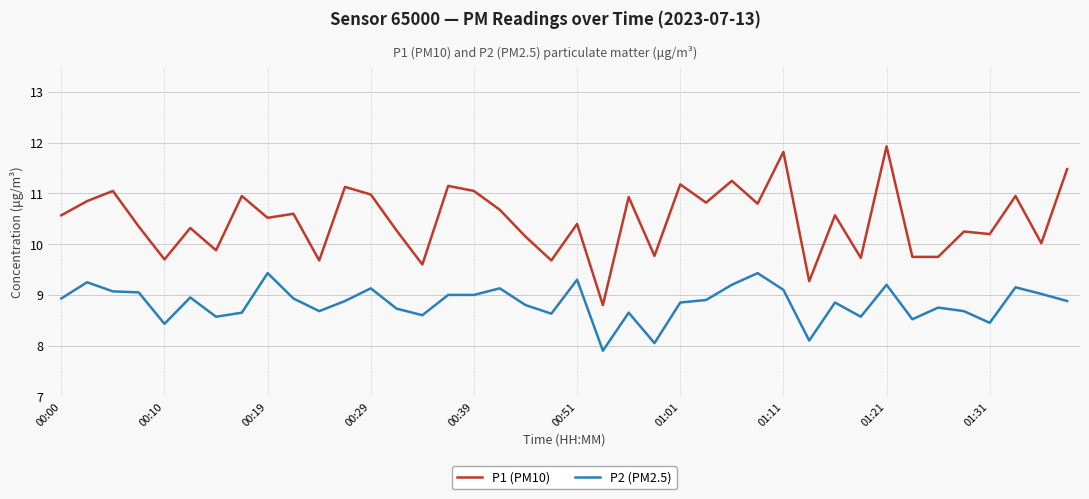

How many values in the P2 (PM2.5) series exceed 8?

39